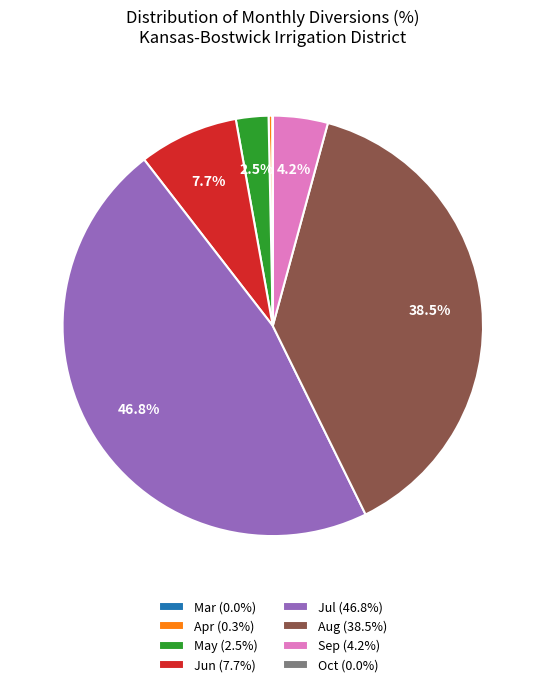

Approximately how many times larger is the value at May (2.5%) compared to Jun (7.7%)?

0.3